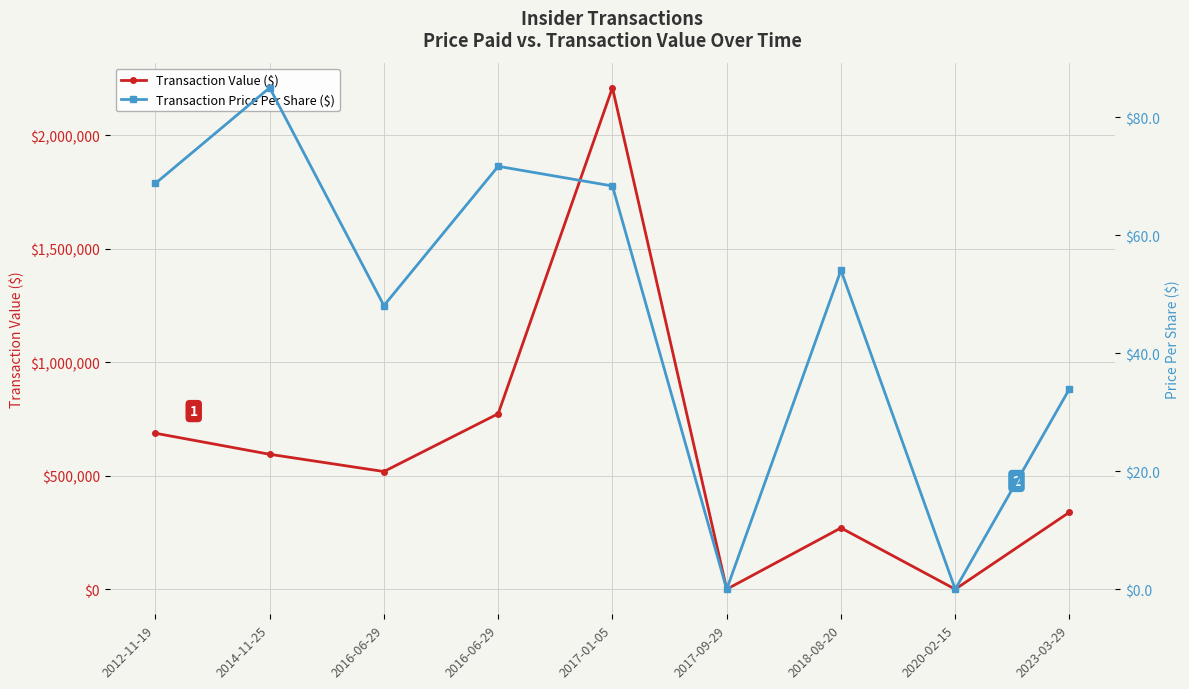

True or false: Transaction Price Per Share ($) has more than 1 interior local peaks.

True